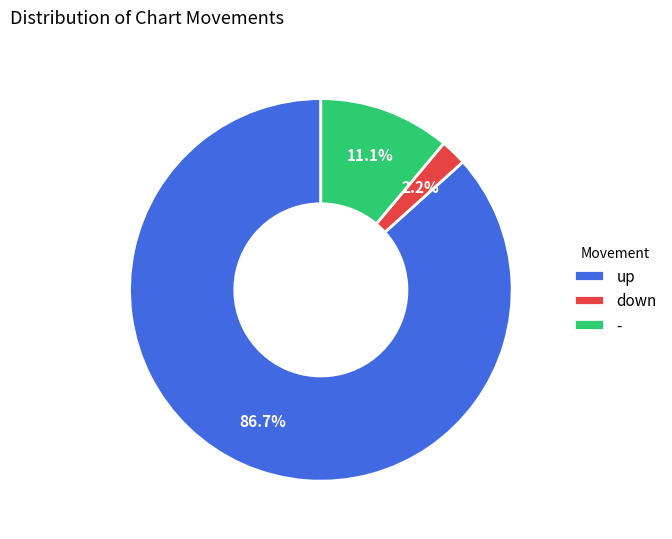

To the nearest percent, what portion does - represent?

11%